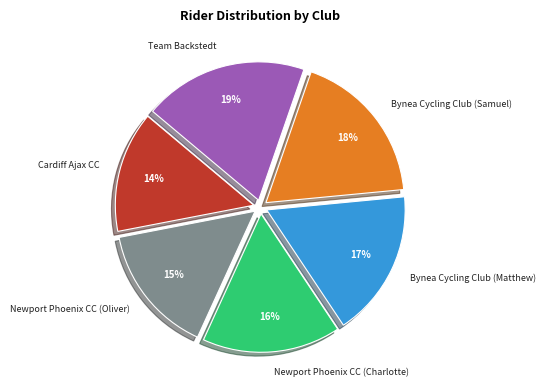

Does Bynea Cycling Club (Samuel) account for over 50% of the chart?

No